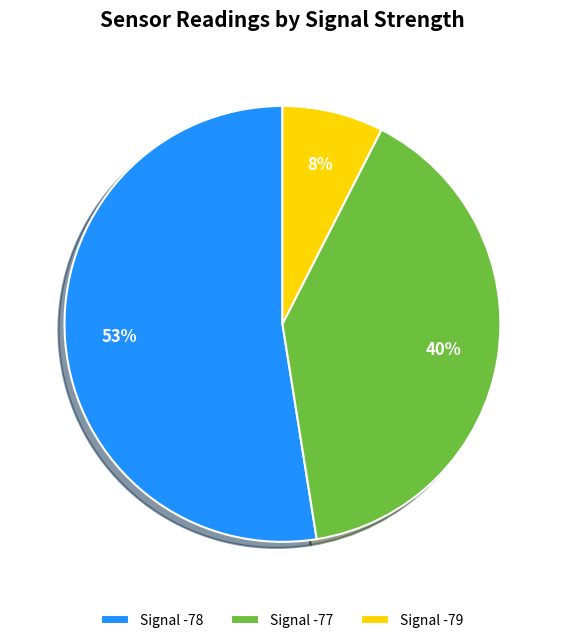

Is there a majority slice in this chart?

Yes